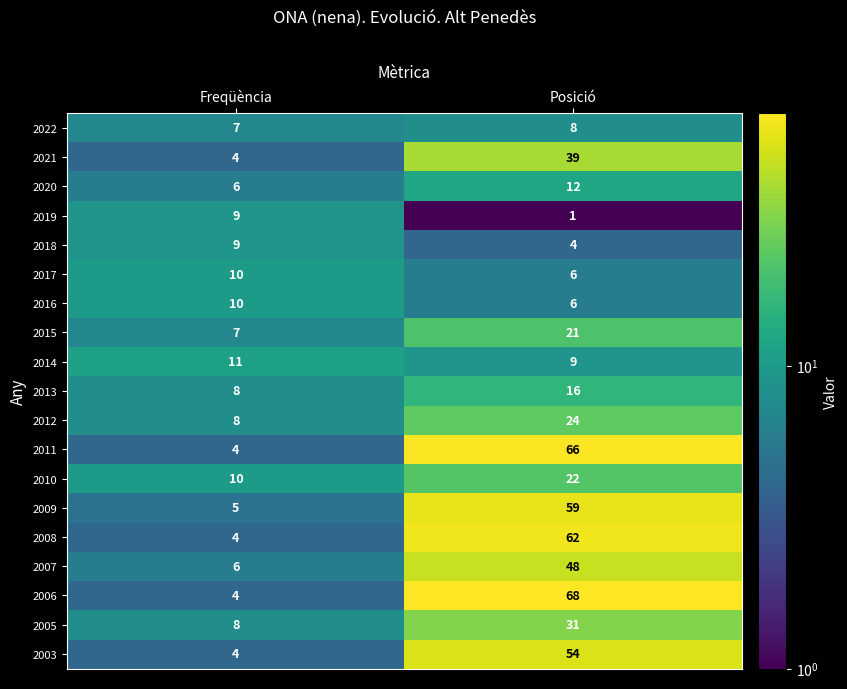

What is the difference between the highest and lowest values at Posició?

67